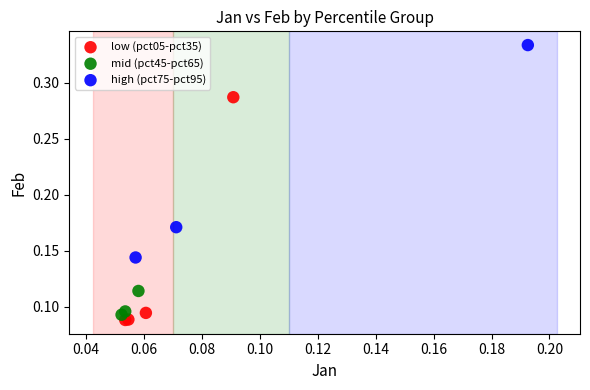

Which series contains the highest Y value?

high (pct75-pct95)